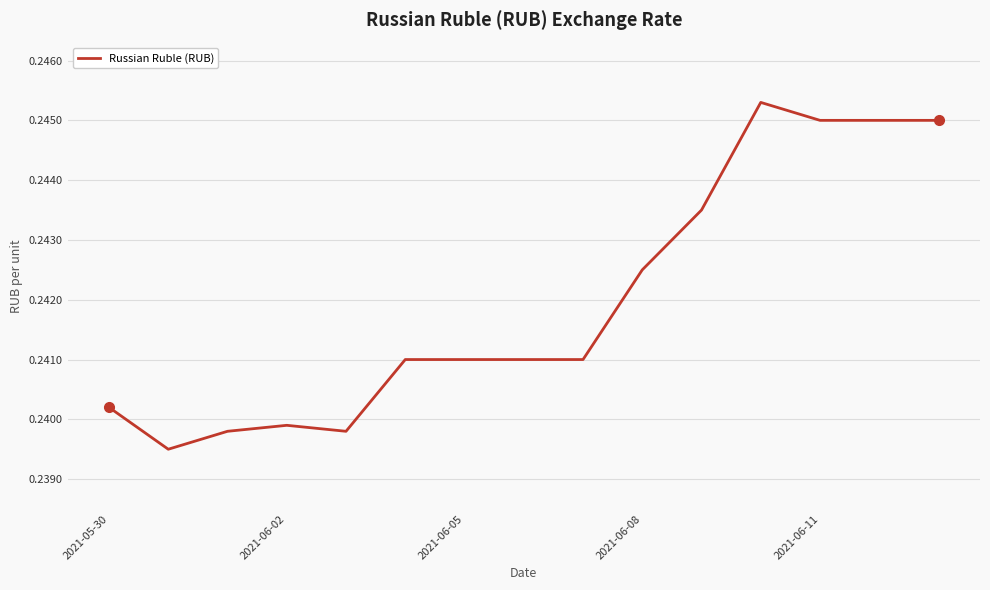

The chart shows a value of 0.4 at 2021-06-08. True or false?

False